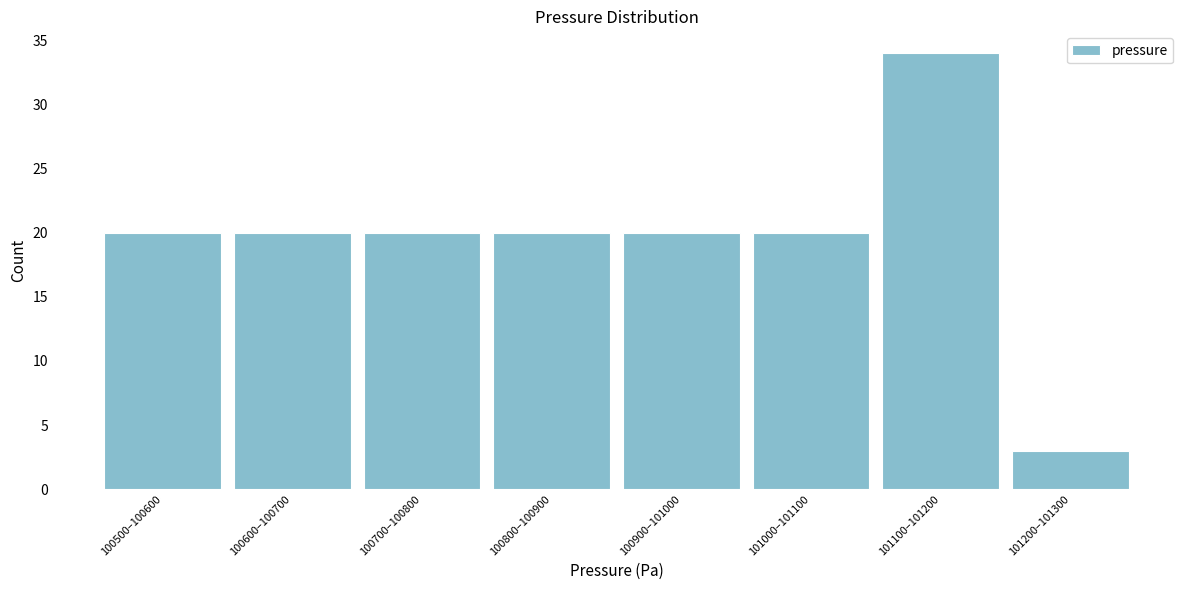

Reading right to left, what are all the values shown in this chart?

3	34	20	20	20	20	20	20